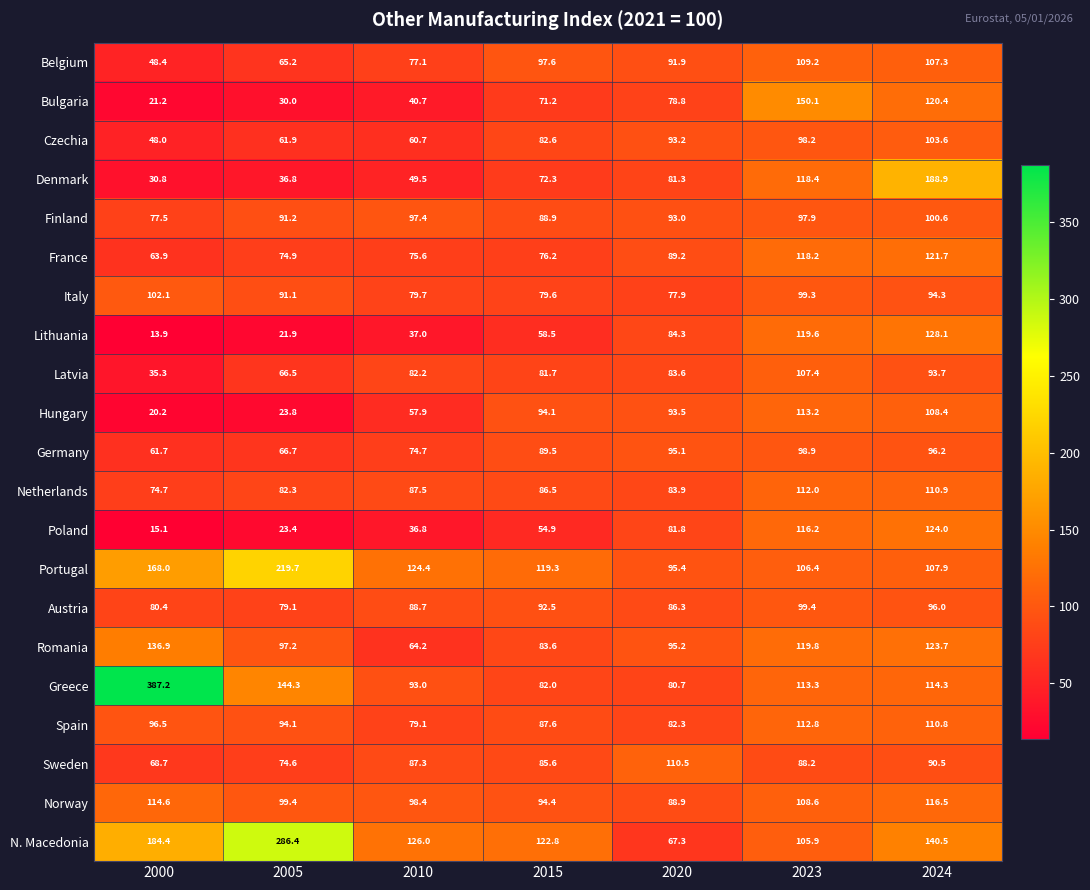

What is the difference between the maximum and minimum values in the Italy series?

24.2